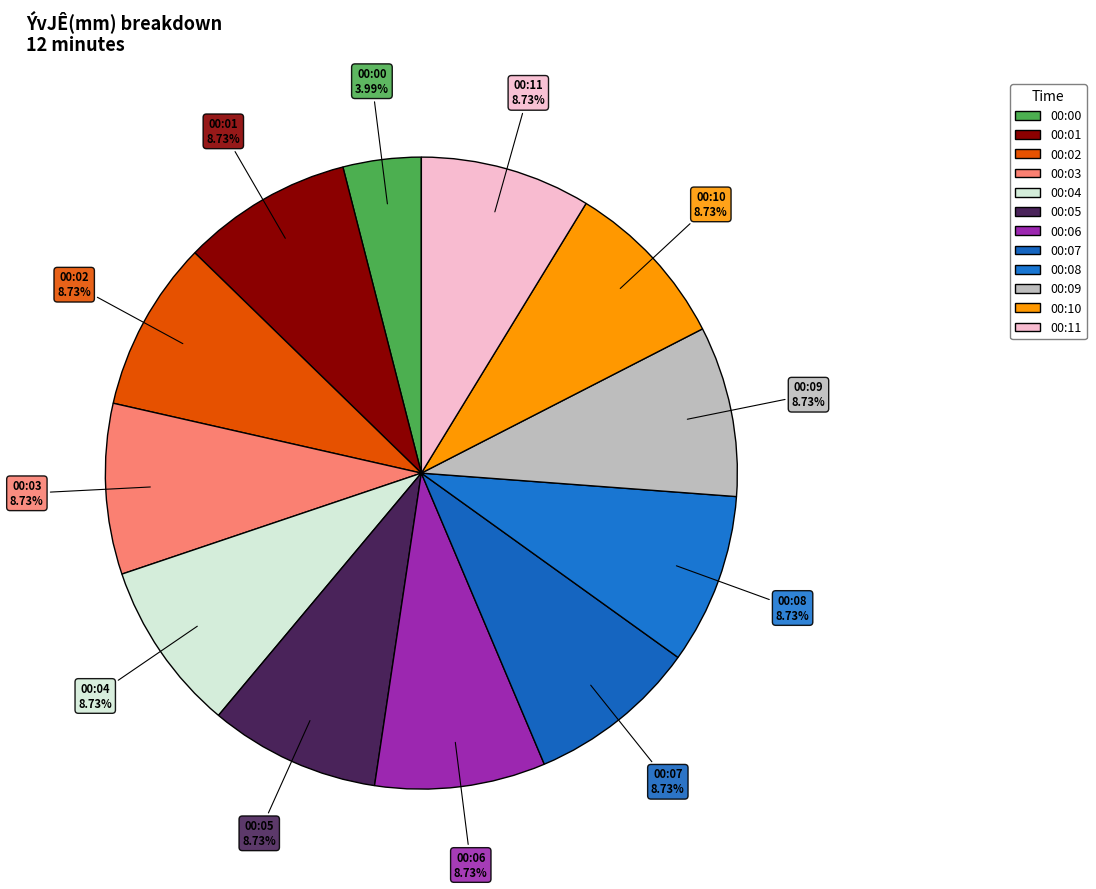

Combined, do 00:03 and 00:09 account for over 50%?

No